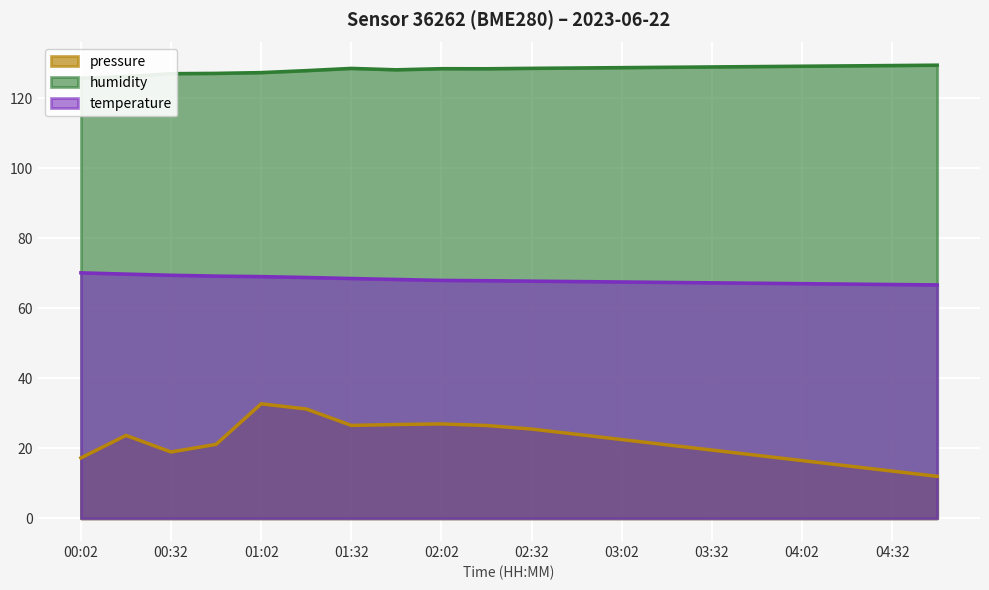

True or false: pressure and temperature cross at least once.

False